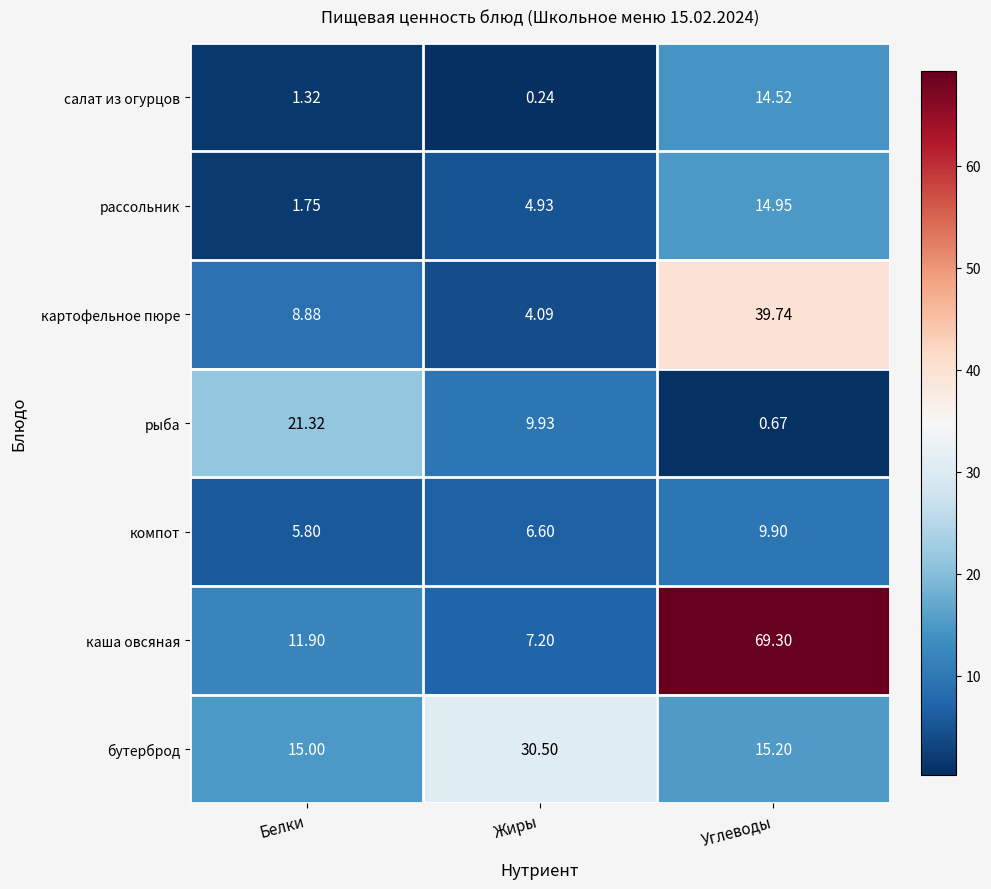

At which label does каша овсяная reach its peak?

Углеводы